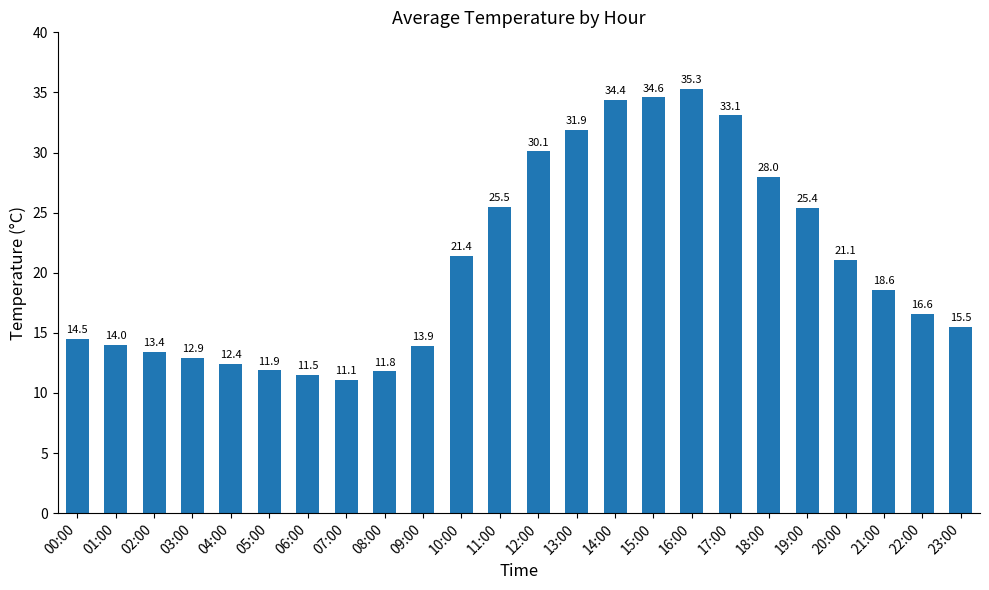

What is the greatest value displayed?

35.3